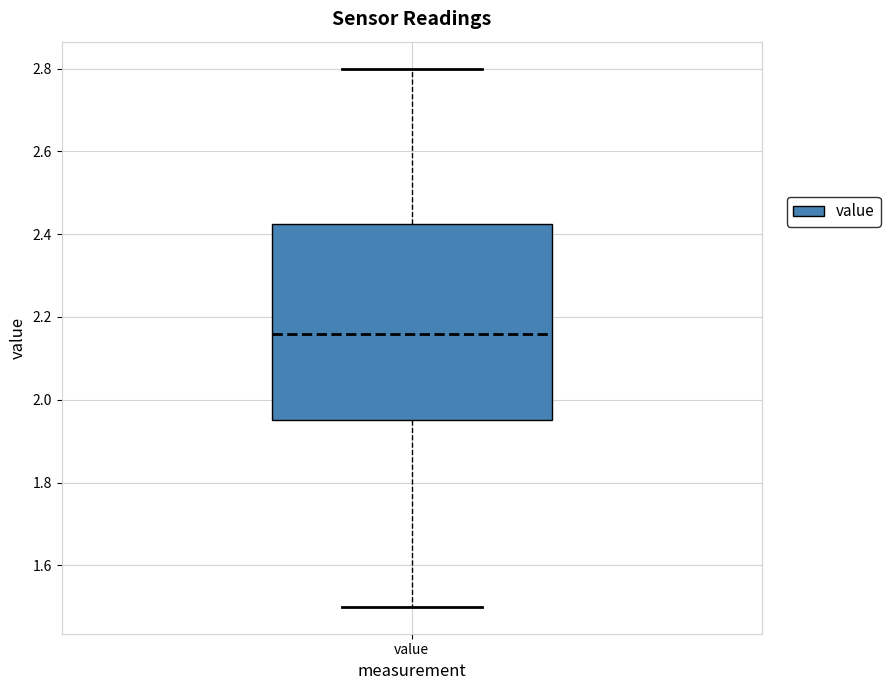

Where does the lower whisker of the box for value end on the y-axis? The values are not printed on the chart, so give them approximately, as read against the axis.

1.50